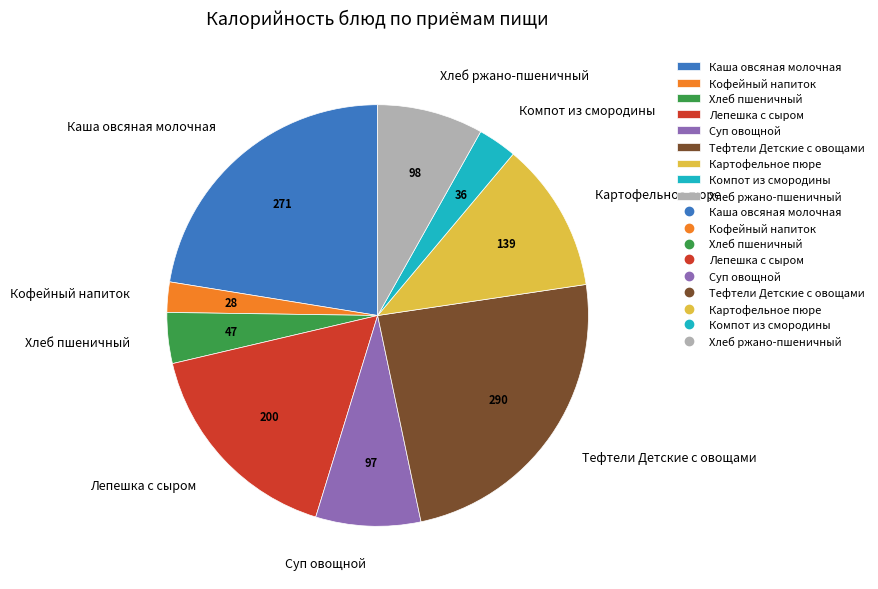

Do Каша овсяная молочная and Хлеб пшеничный together represent more than half of the pie?

No